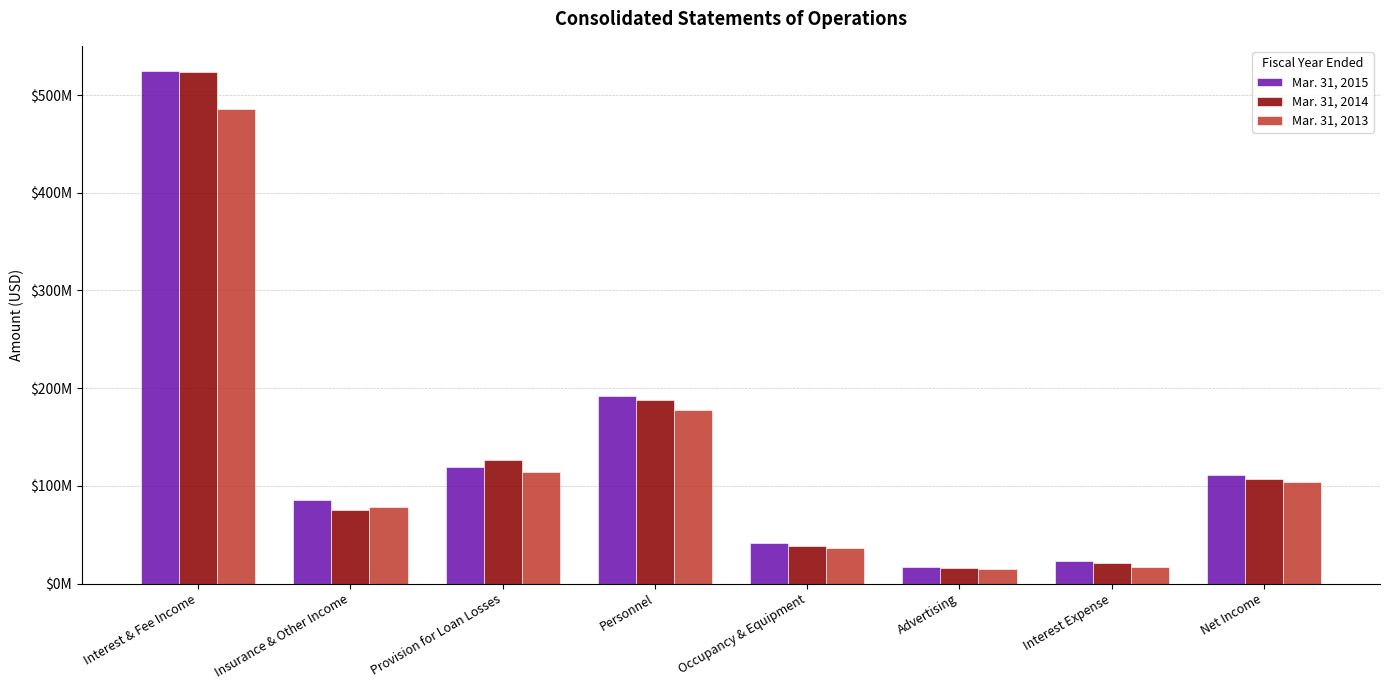

True or false: Mar. 31, 2015 has a value of 118829863 at Provision for Loan Losses.

True